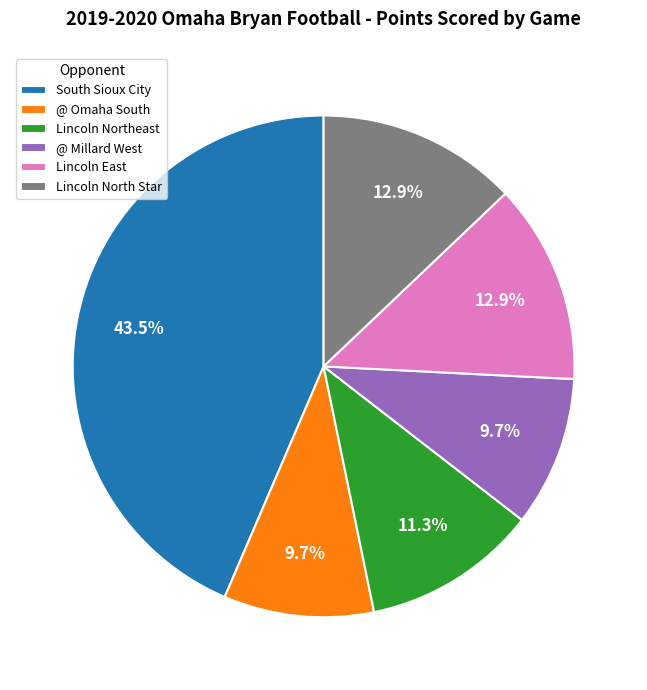

To the nearest percent, what is the combined percentage of @ Millard West and Lincoln Northeast?

21%